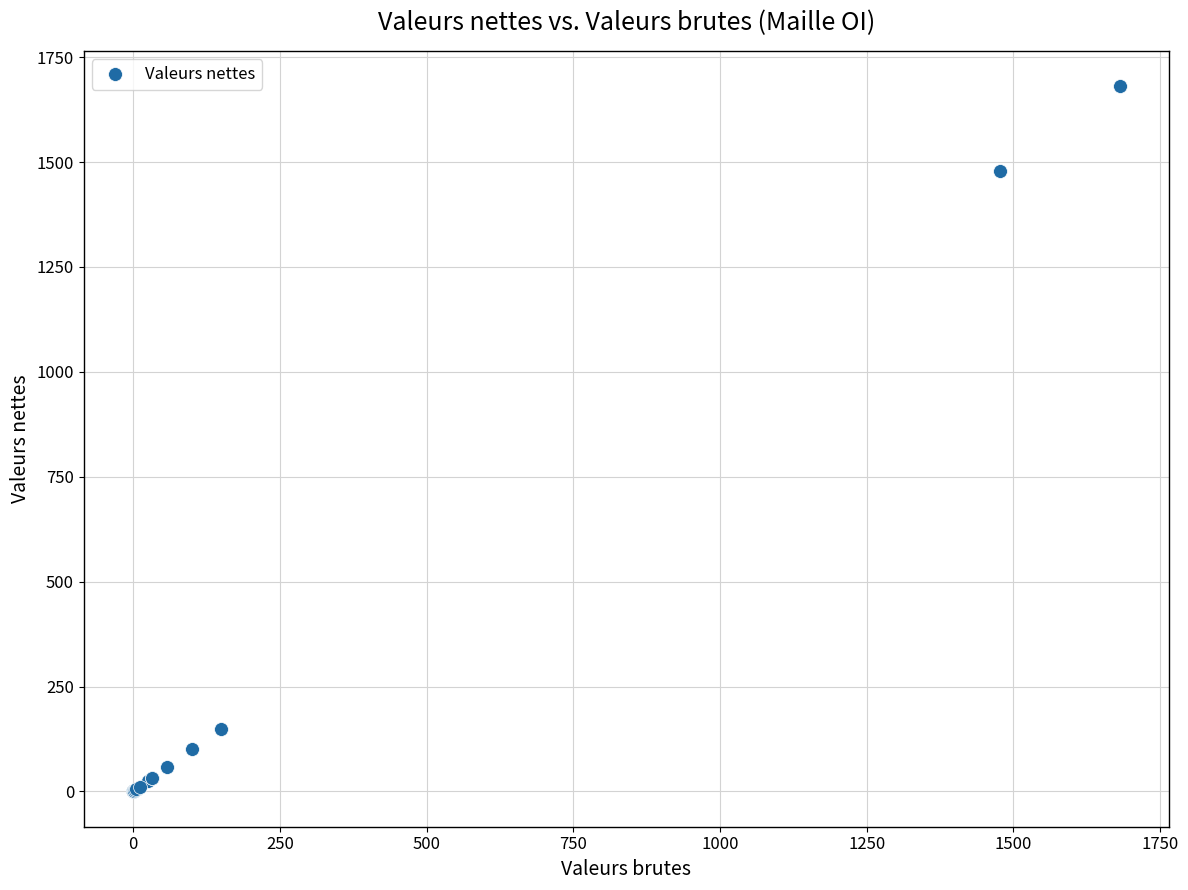

What Y value in the scatter plot is closest to 840?

1478.0